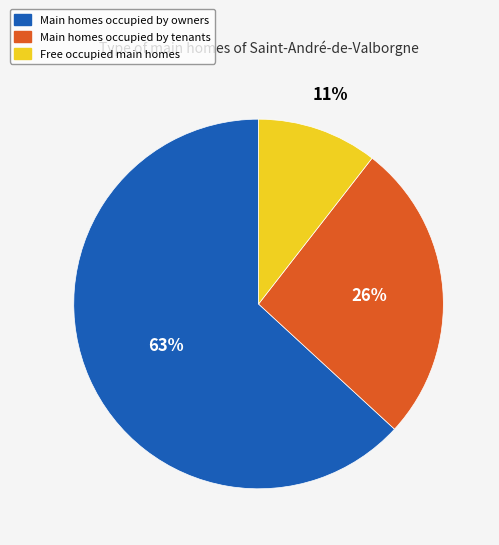

Is there a majority slice in this chart?

Yes